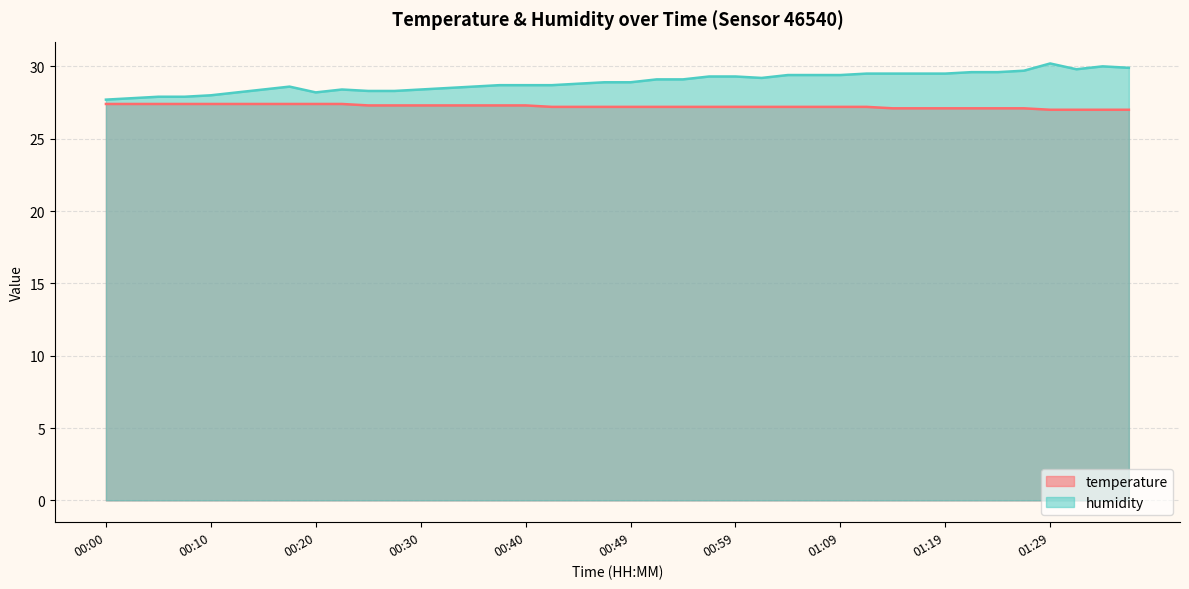

In humidity, how many points are higher than both neighbors (excluding endpoints)?

4